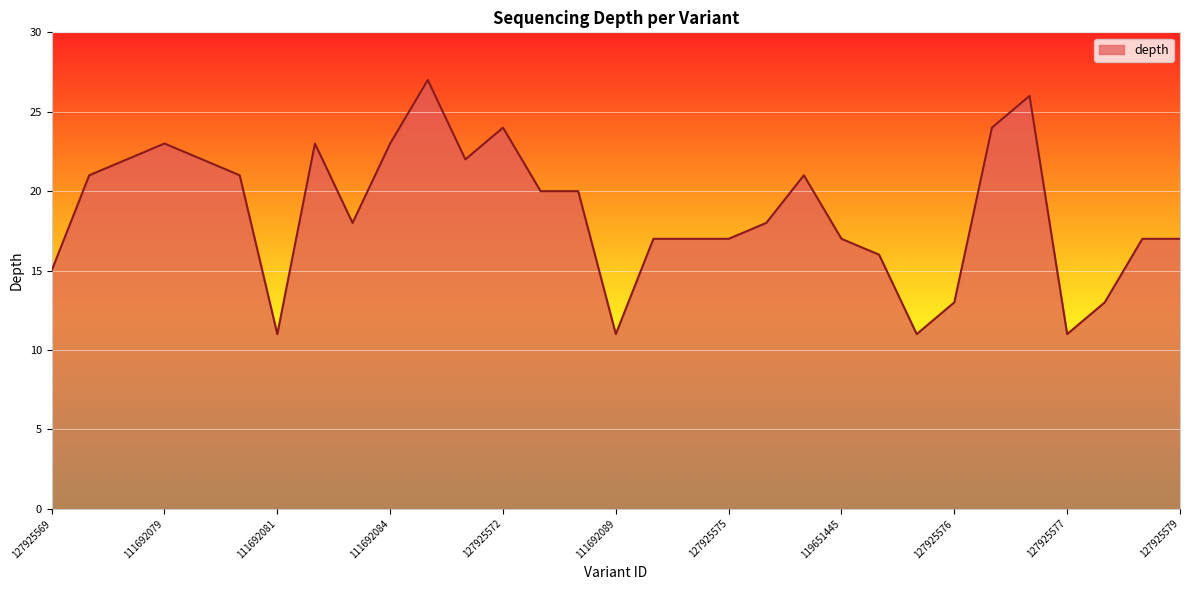

What is the maximum value shown in the chart?

27